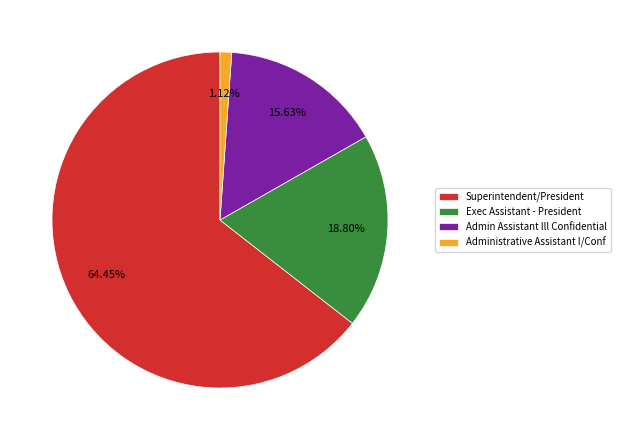

To the nearest percent, what is the difference between the Administrative Assistant I/Conf and Admin Assistant lll Confidential slice percentages?

15%